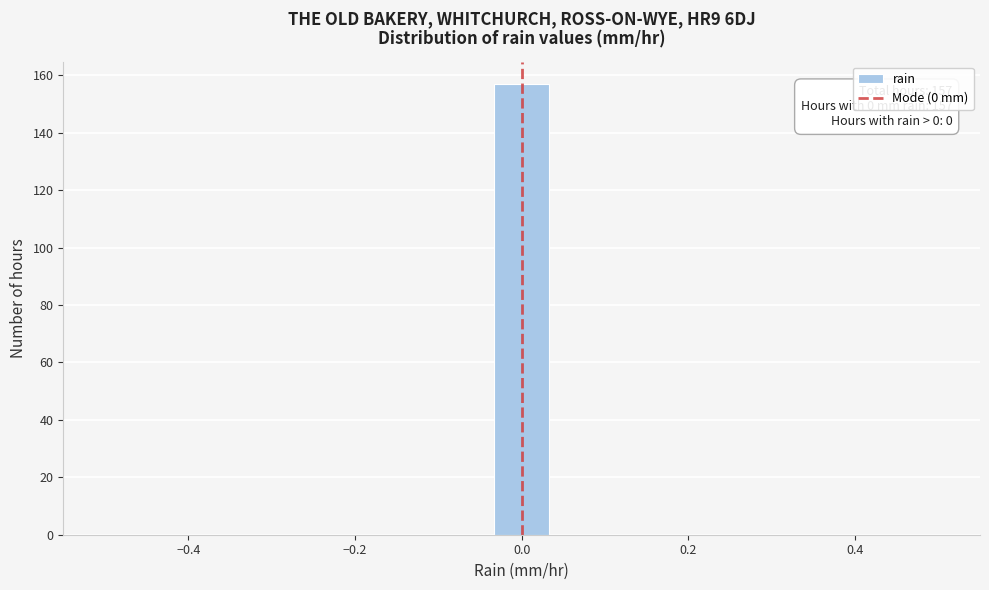

Around what value on the x-axis is the tallest bar? Give the approximate position of its centre, as read against the axis.

0.00